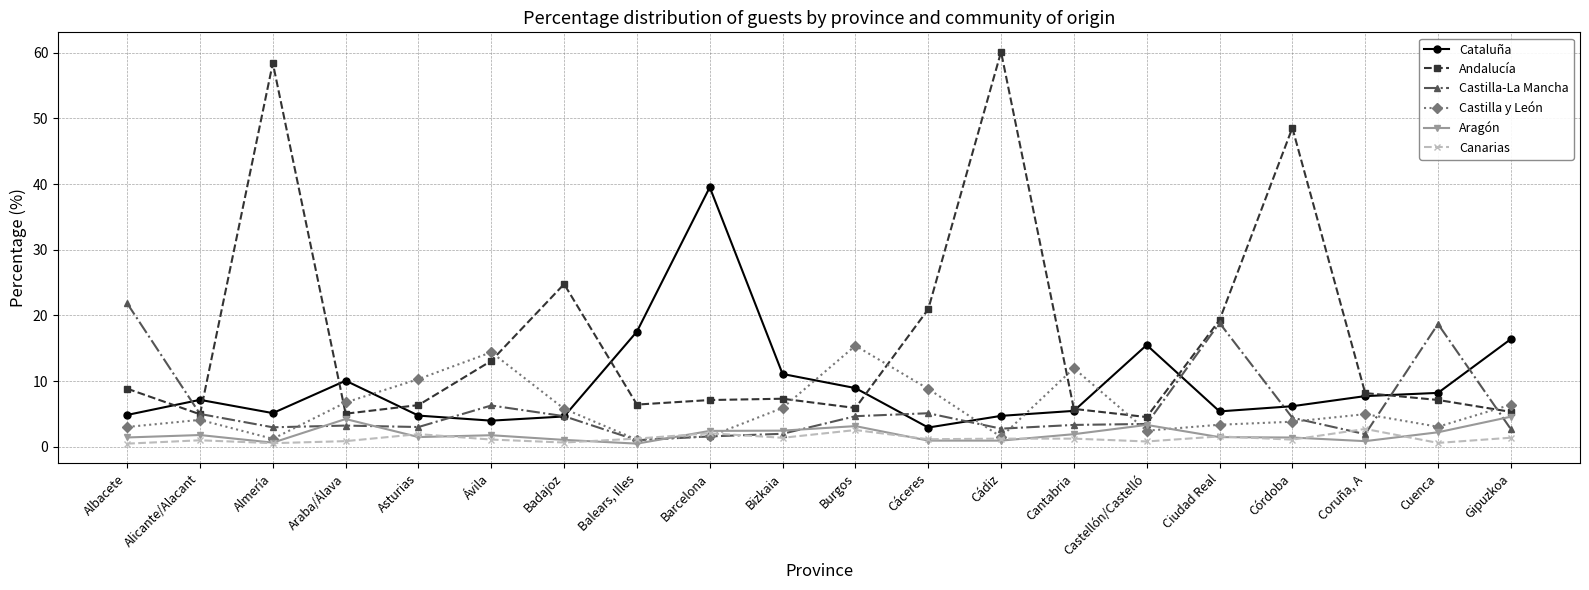

The value of Aragón at Burgos is 5.5. True or false?

False